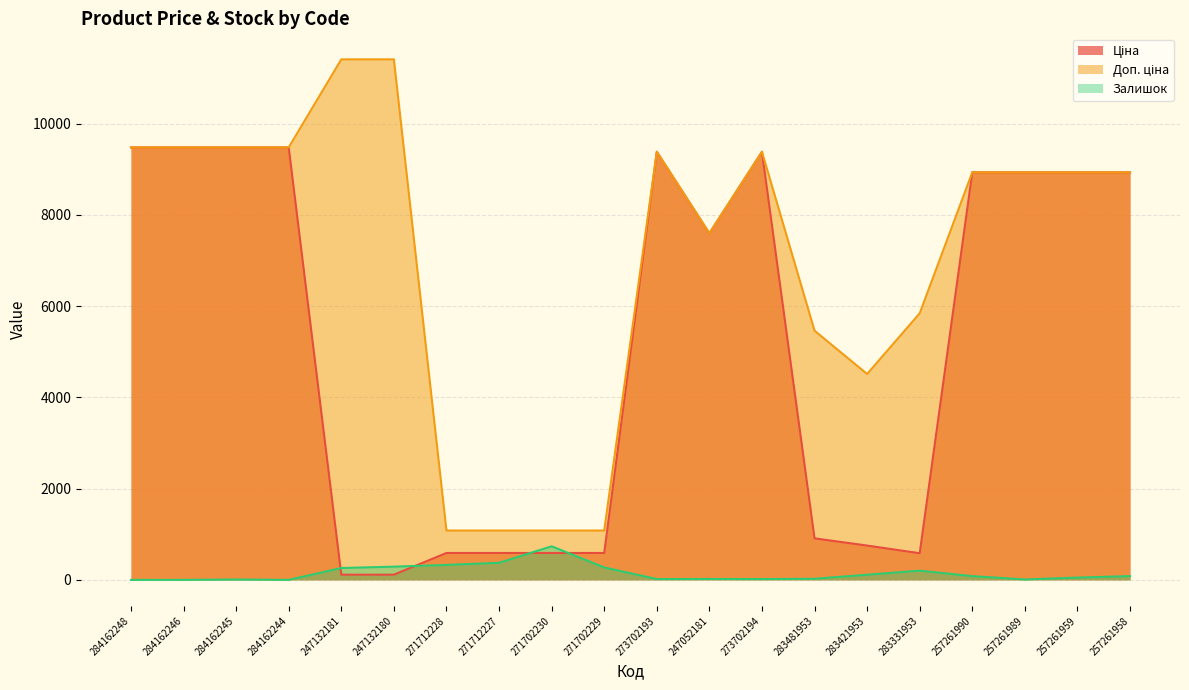

Is it true that Ціна equals 589.9 at 271712228?

True